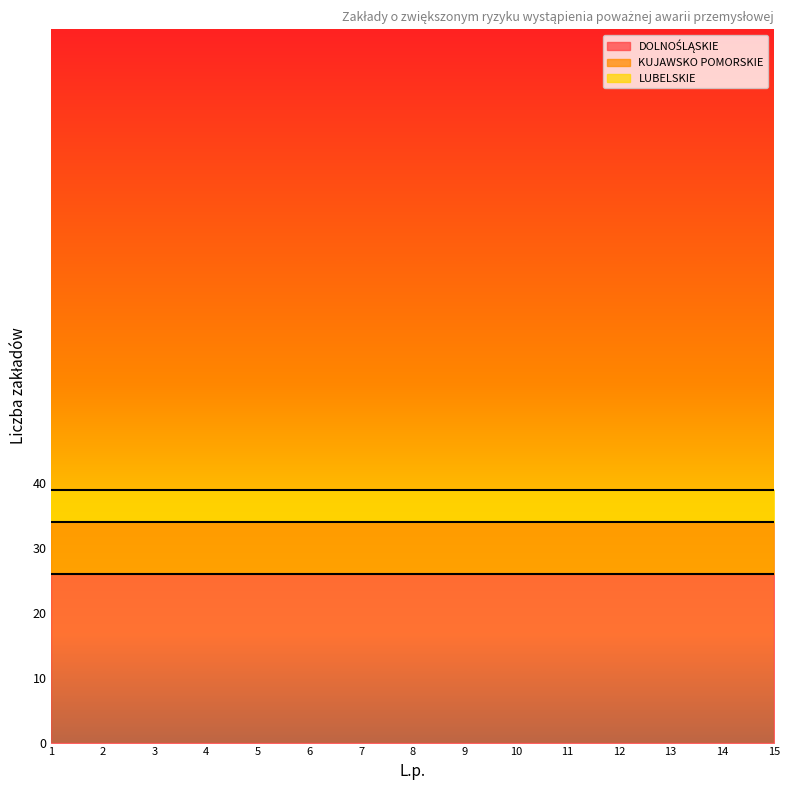

At which category is the sum across all series the highest?

1